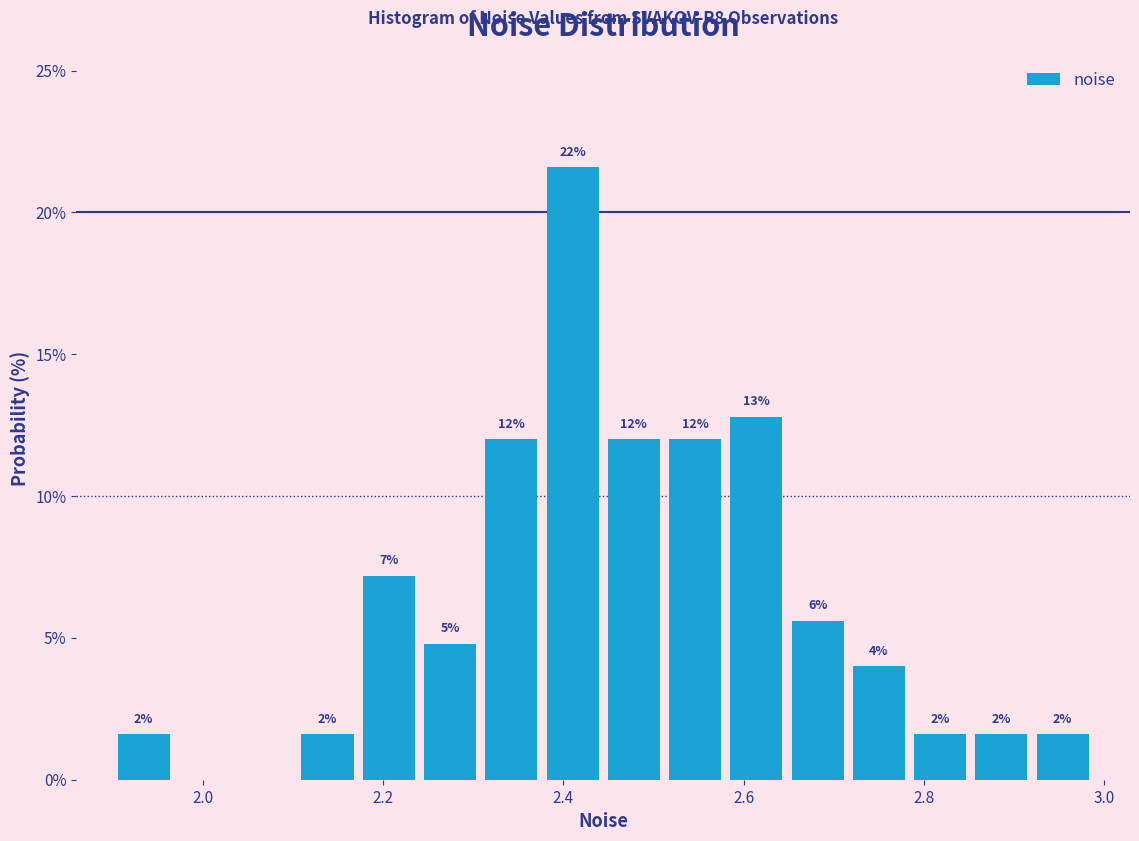

Around what value on the x-axis is the tallest bar? Give the approximate position of its centre, as read against the axis.

2.42